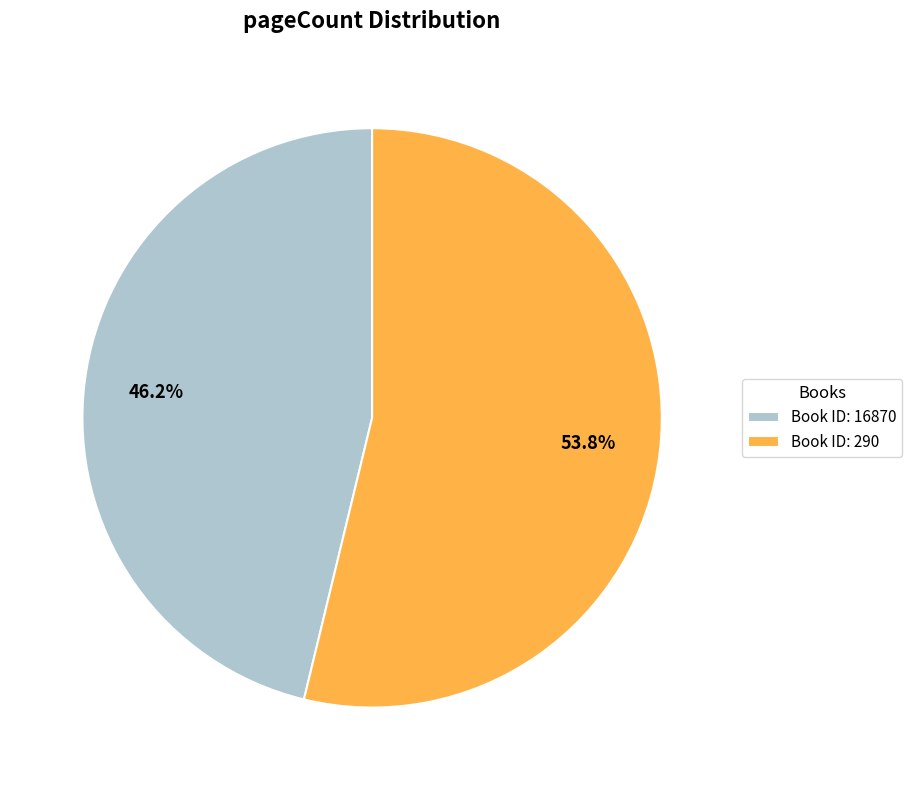

Which category has the biggest portion of the pie?

Book ID: 290